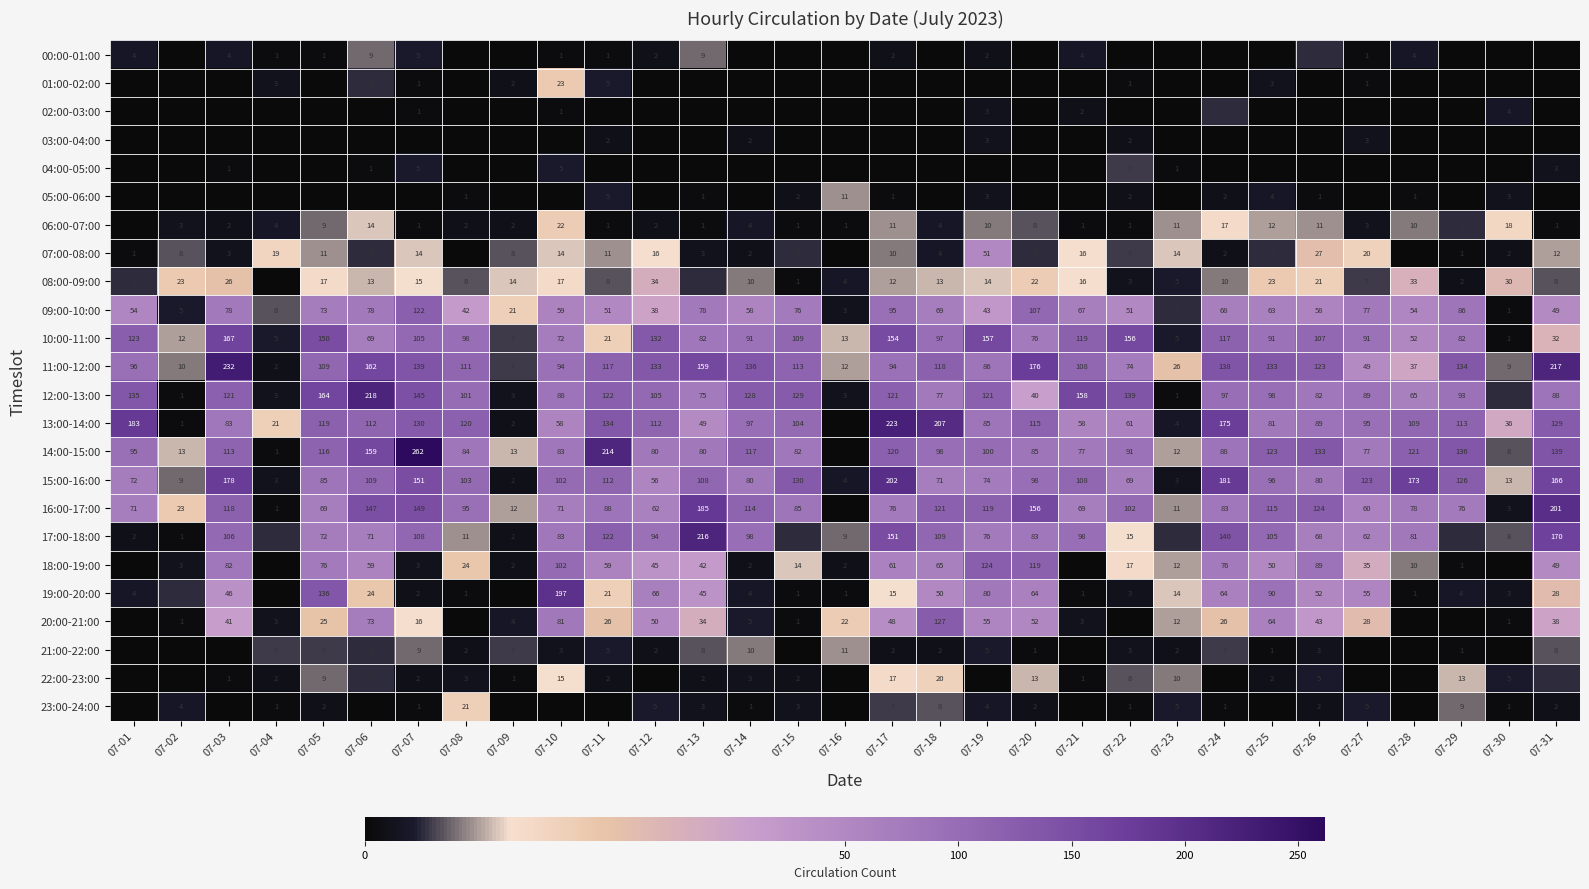

How many series are shown in this chart?

24